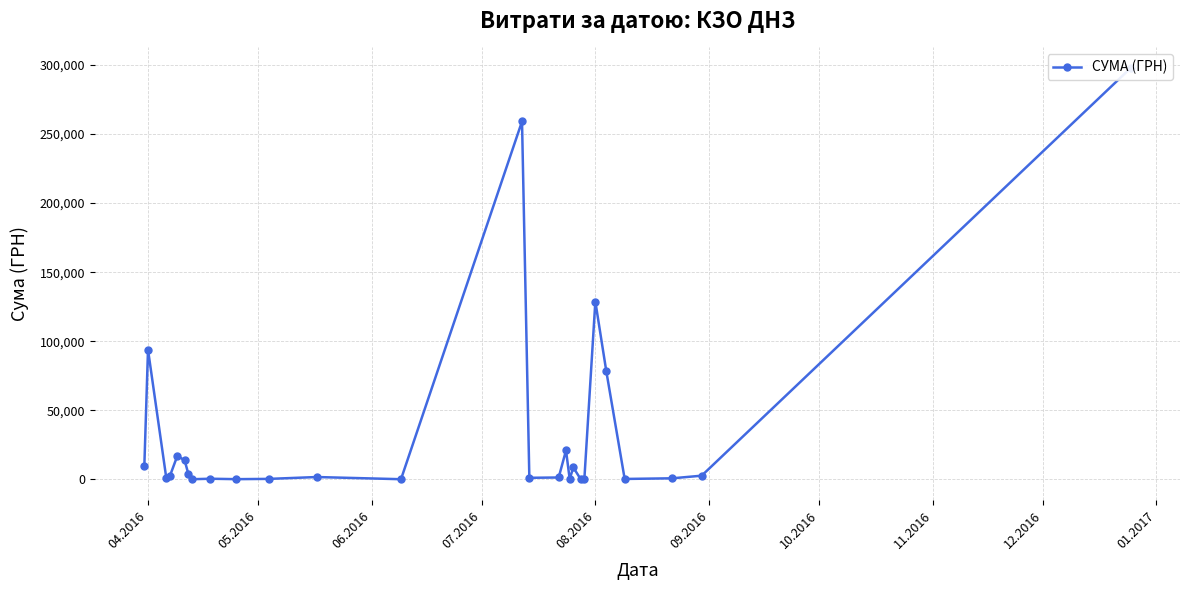

Reading right to left, transcribe all the data shown in this chart.

297743.9	2734.4	838.0	361.8	78134.5	128776.4	97.8	199.0	8661.0	359.1	21016.1	1421.3	1198.6	259087.9	180.0	1754.9	413.9	215.5	527.8	173.9	4000.0	13787.0	17119.5	2707.1	794.0	93915.2	9810.9